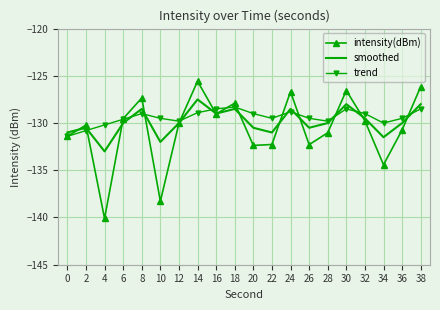

Rank the series by their maximum value, from highest to lowest.

intensity(dBm), smoothed, trend